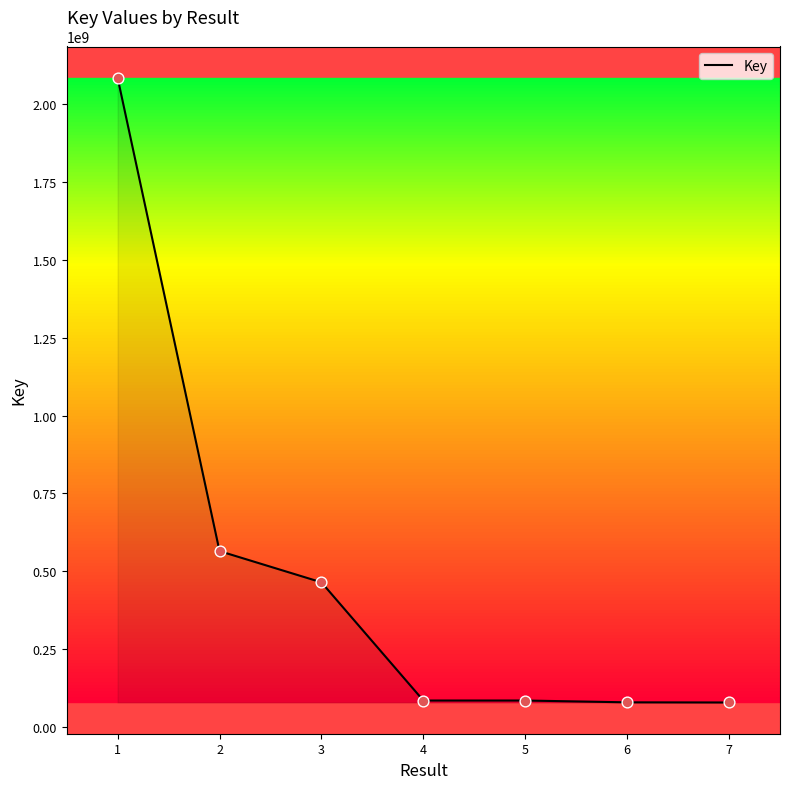

Approximately how many times larger is the value at 4 compared to 6?

1.1